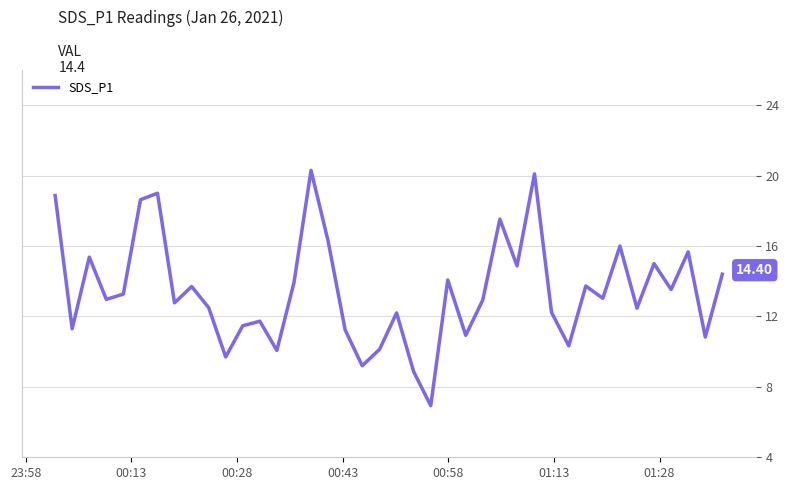

What is the difference between the maximum and minimum values?

13.4